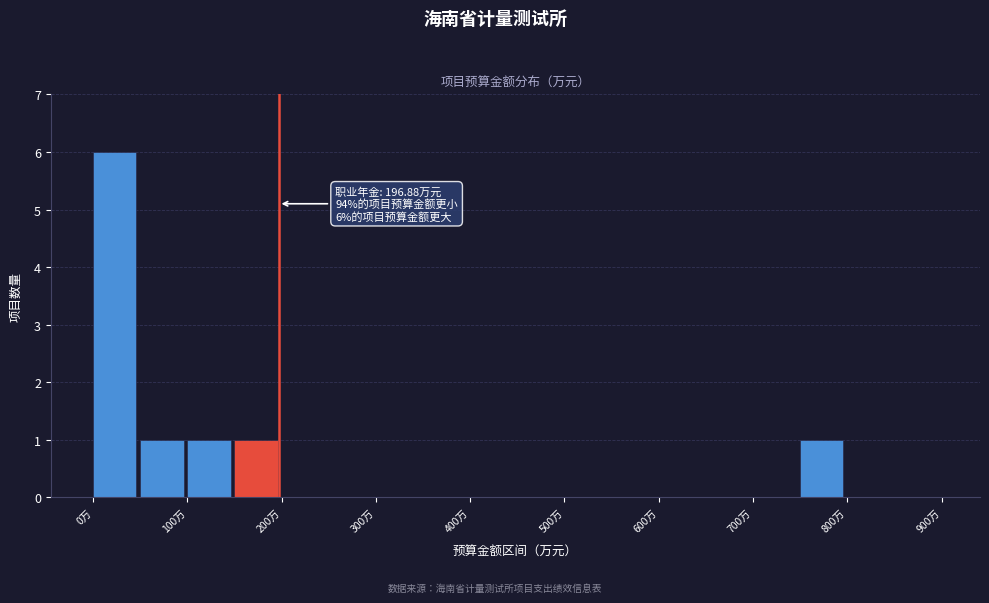

Which range on the x-axis has the tallest bar?

0 to 50